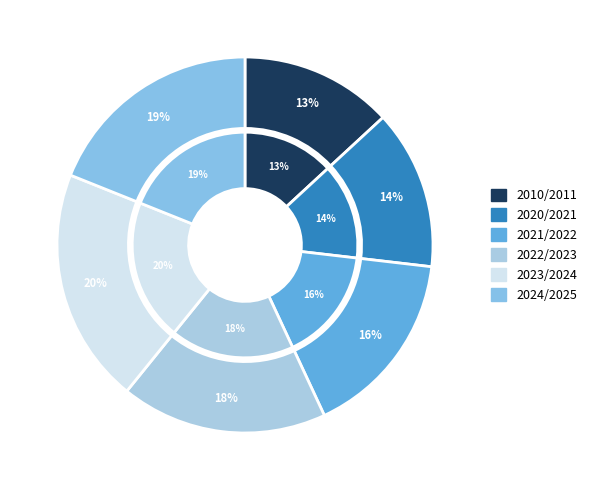

Rank the categories by value from lowest to highest.

2010/2011, 2020/2021, 2021/2022, 2022/2023, 2024/2025, 2023/2024